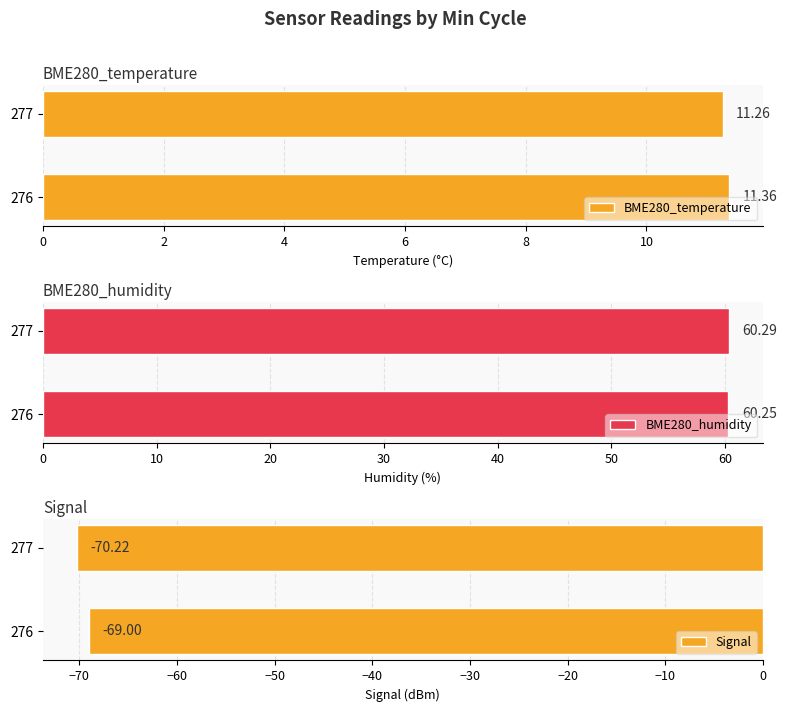

The value of BME280_humidity at 277 is 60.3. True or false?

True